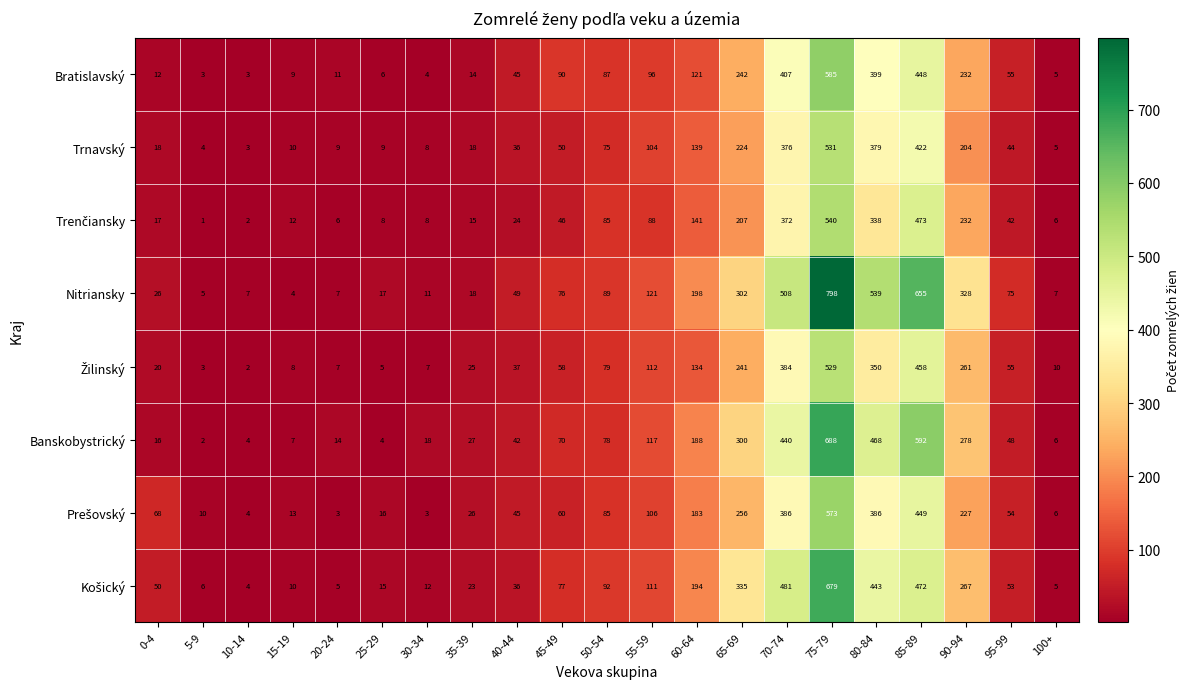

Which category has the lowest value across all series?

5-9